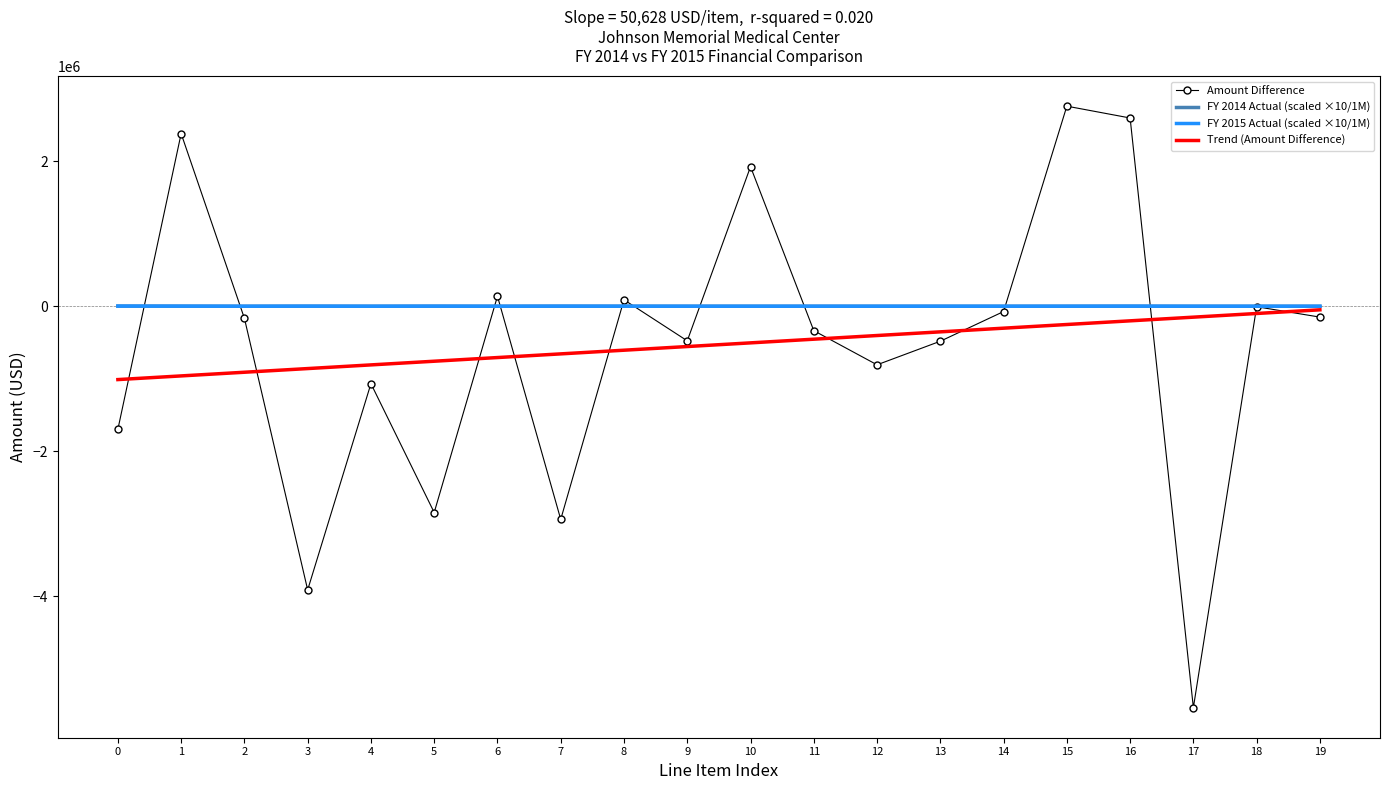

What is the total value across all series at 5?

-3600172.9